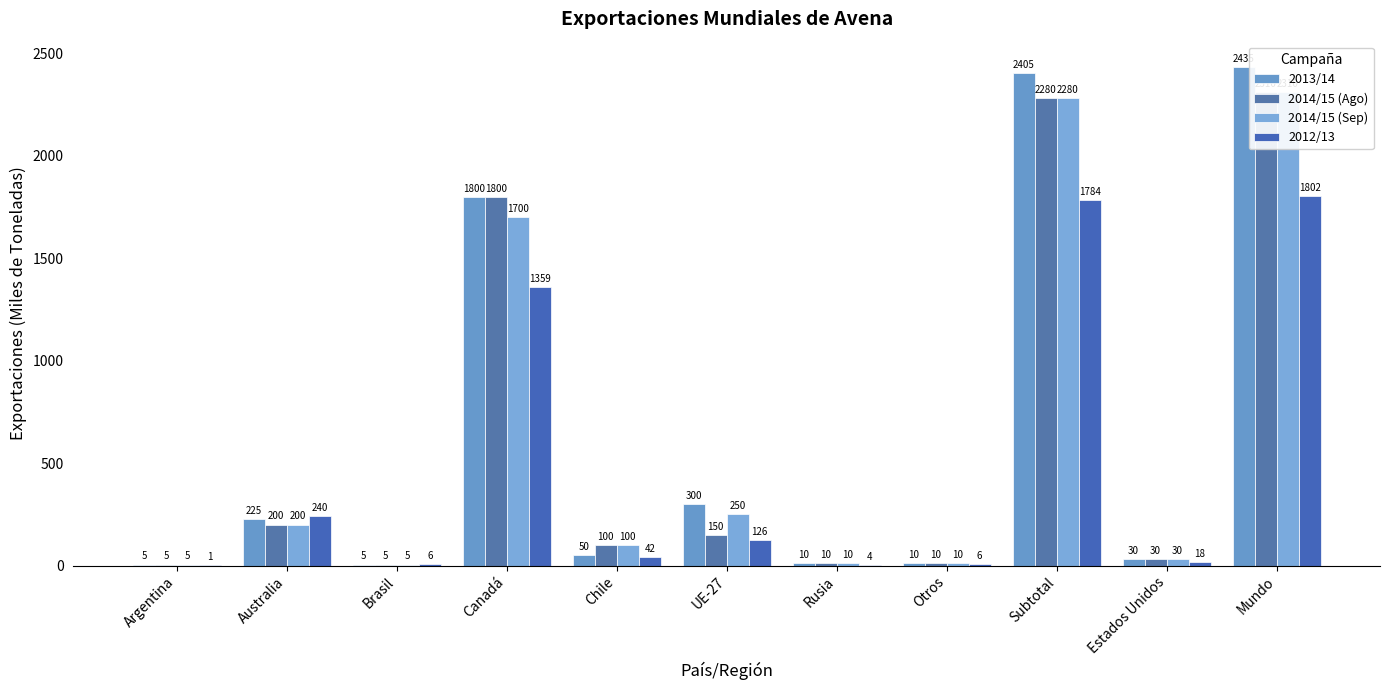

Reading right to left, extract all data points from this chart.

2013/14: 2435	30	2405	10	10	300	50	1800	5	225	5
2014/15 (Ago): 2310	30	2280	10	10	150	100	1800	5	200	5
2014/15 (Sep): 2310	30	2280	10	10	250	100	1700	5	200	5
2012/13: 1802	18	1784	6	4	126	42	1359	6	240	1